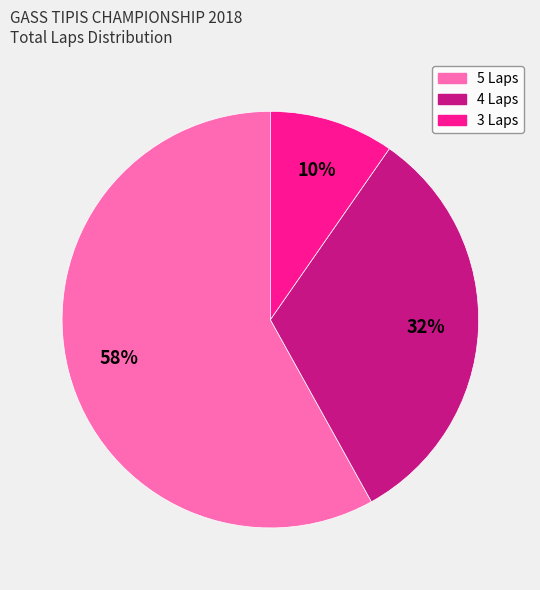

Approximately how many times larger is the value at 3 Laps compared to 4 Laps?

0.3